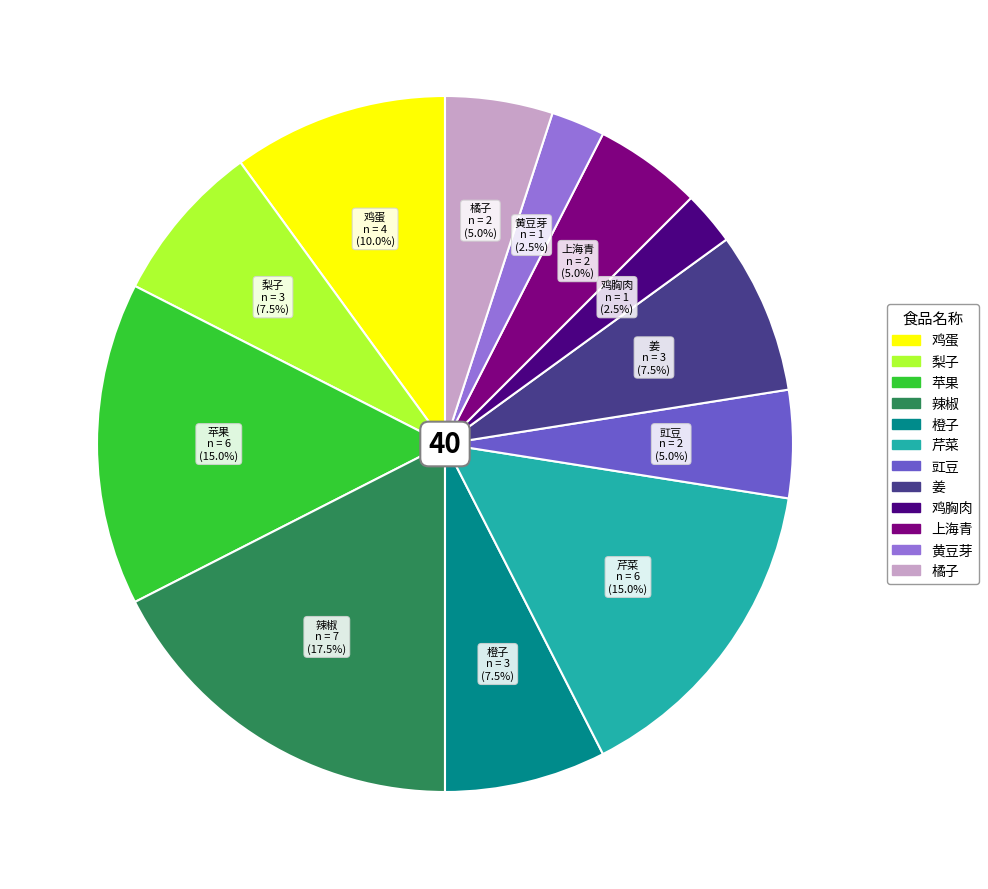

Is there a majority slice in this chart?

No